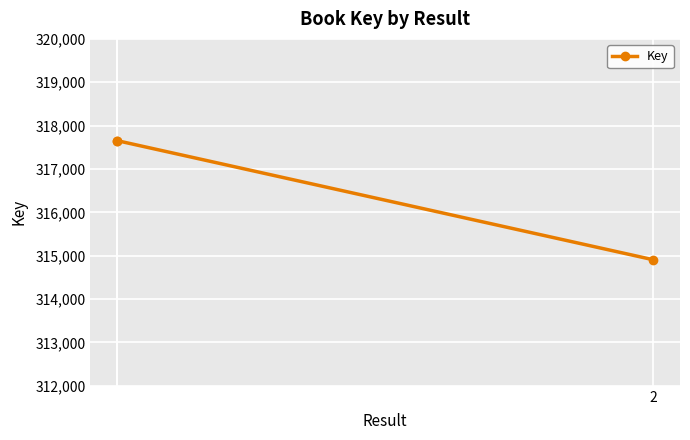

Is it true that the value at 2 is 543303?

False